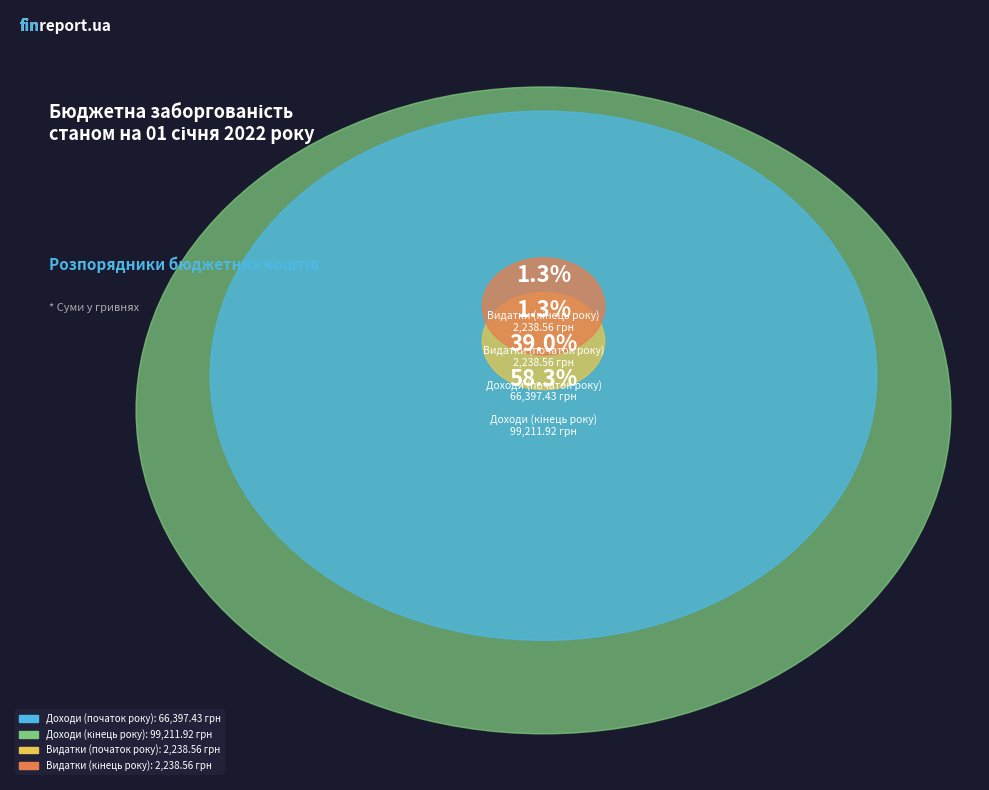

Which slice represents more than half of the pie?

Доходи (кінець року)